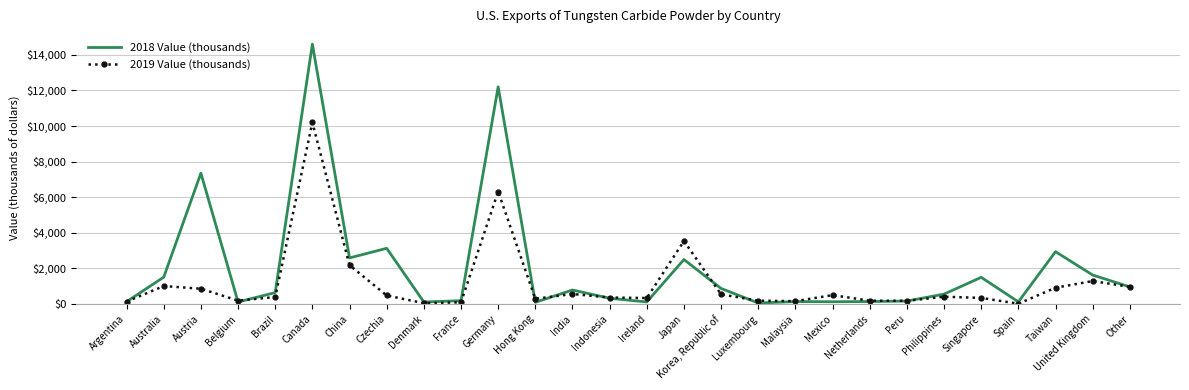

Where is the first local minimum for 2018 Value (thousands)?

Belgium